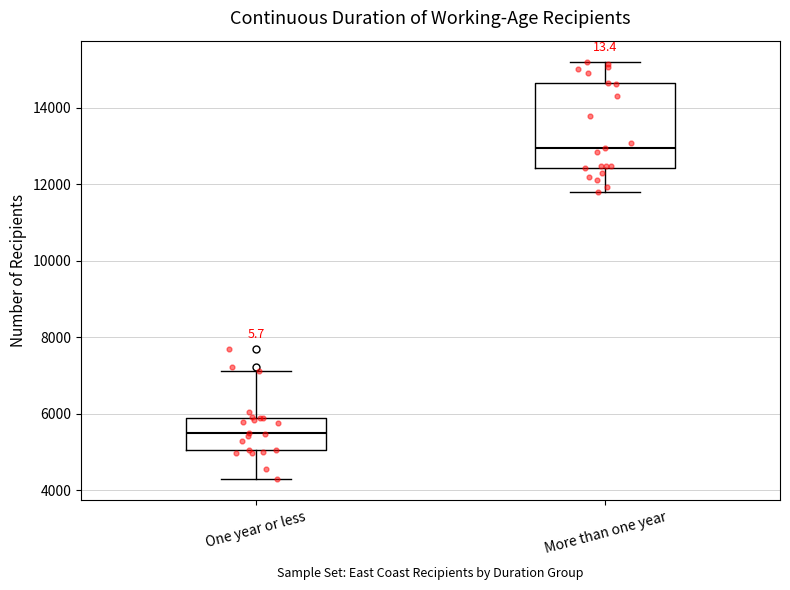

Reading left to right, read every box against the y-axis: the position of its median line, the range the box covers, and the ends of its whiskers. The values are not printed on the chart, so give them approximately, as read against the axis.

One year or less: median 5400, box 5000 to 5800, whiskers 4200 to 7200
More than one year: median 13000, box 12400 to 14600, whiskers 11800 to 15200